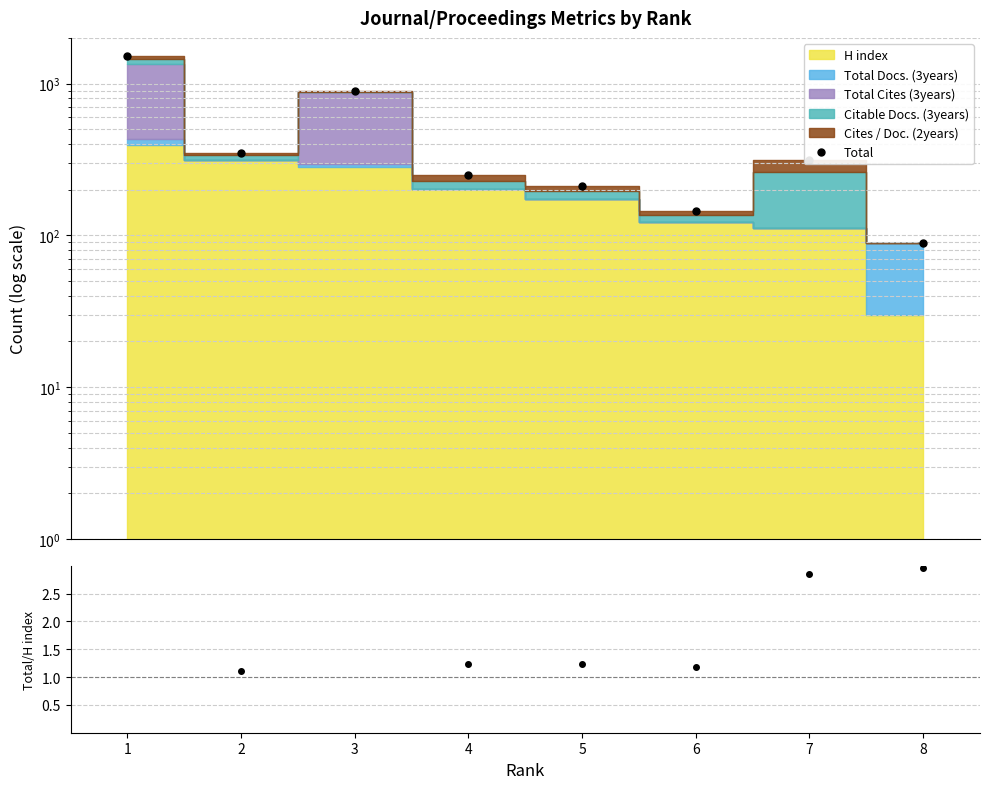

The chart shows a value of 1516 at 1. True or false?

True